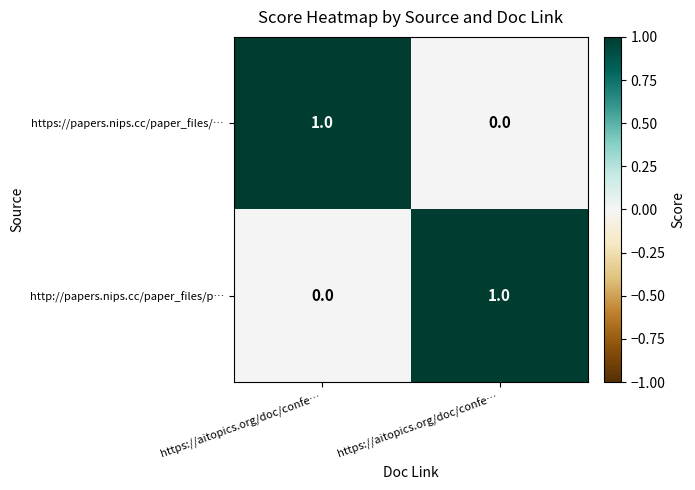

What is the maximum value shown in the chart?

1